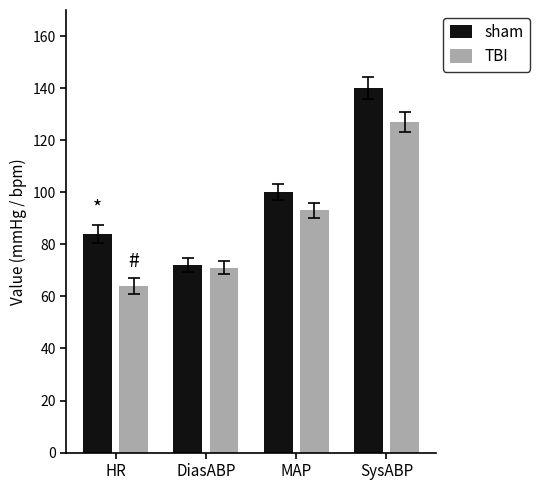

What is the value of the sham bar at the 1st from the left?

84